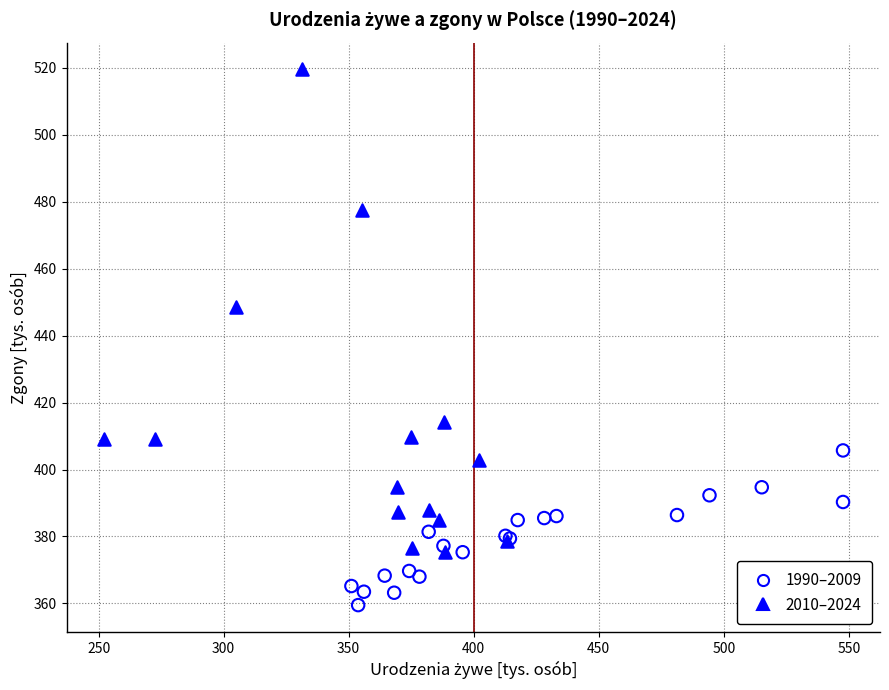

Which series contains the lowest Y value?

1990–2009